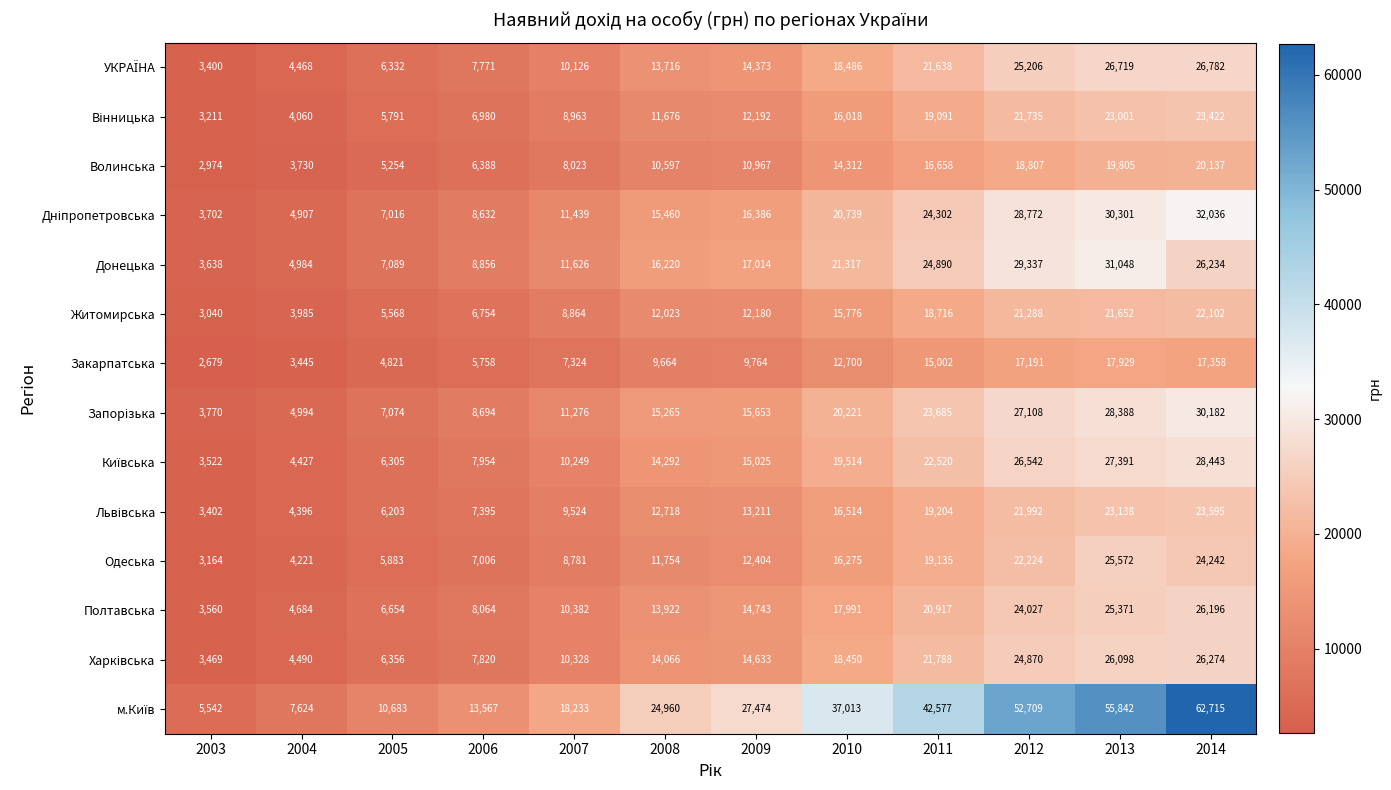

At which label is Одеська closest to 14368?

2010